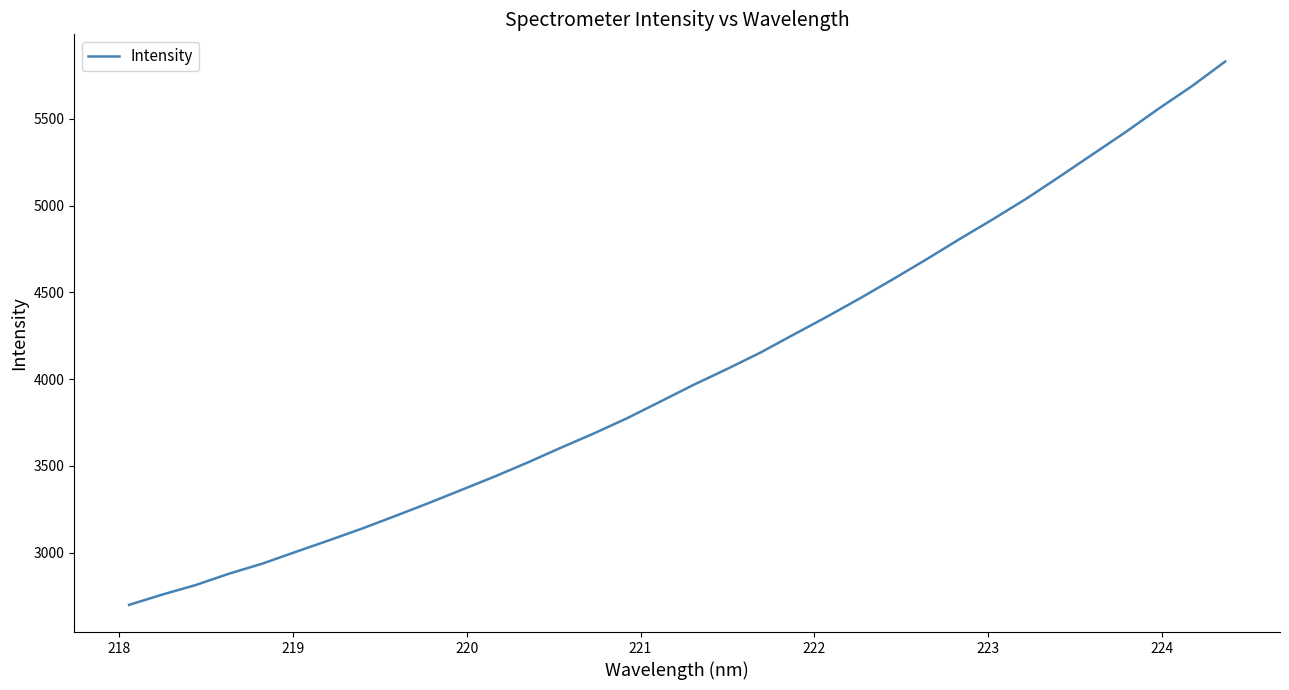

What is the greatest value displayed?

5830.8